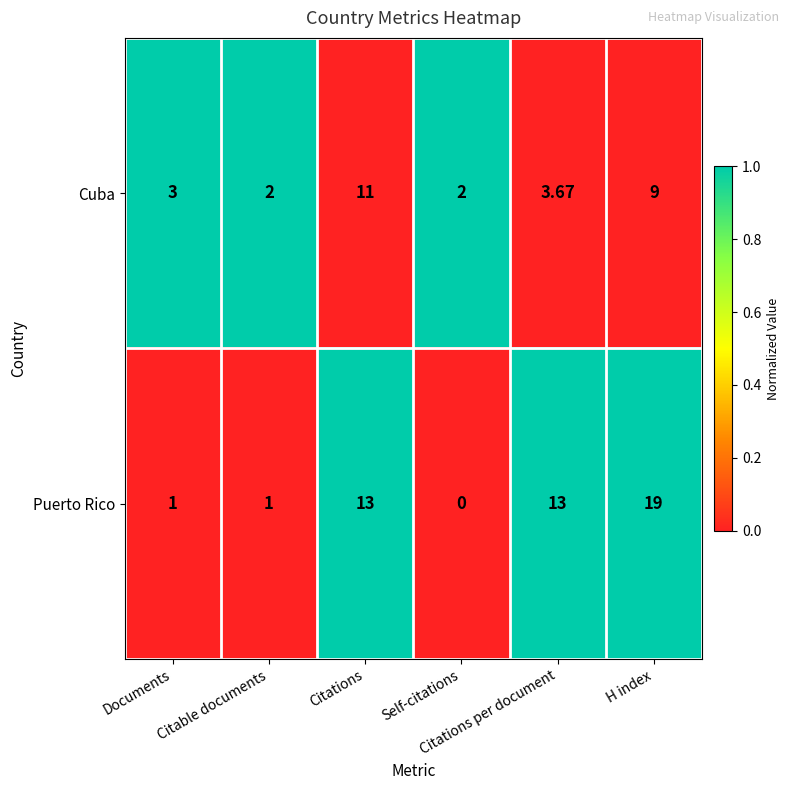

Which series has the largest range (max minus min)?

Puerto Rico